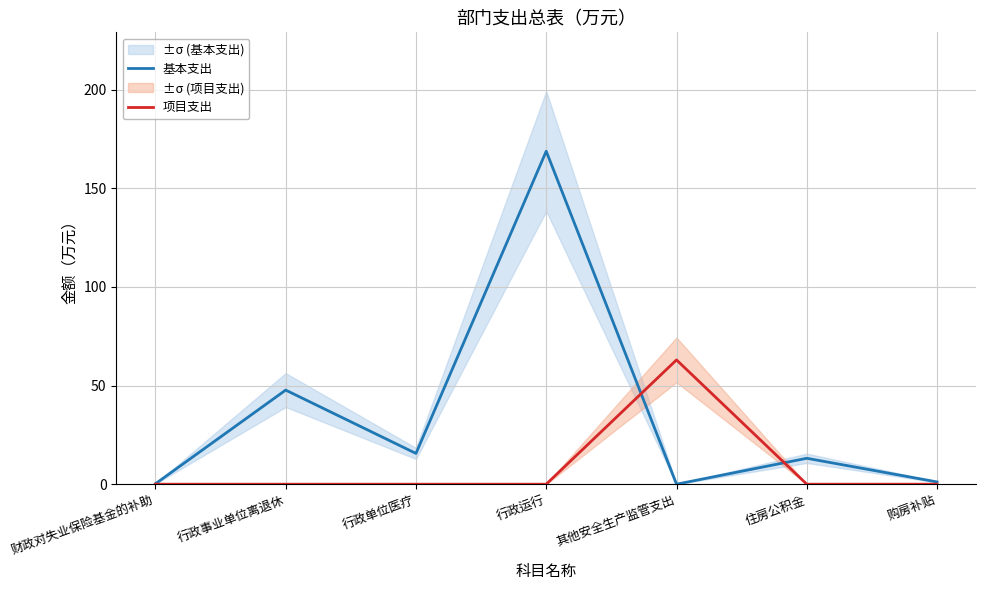

What are all the series names shown in the legend?

基本支出, 项目支出